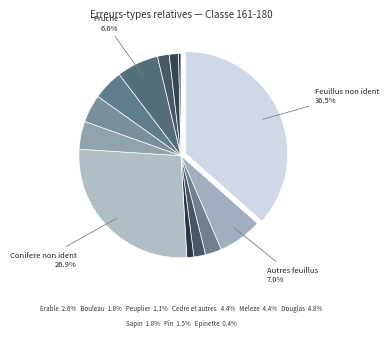

How many slices are in this pie chart?

13